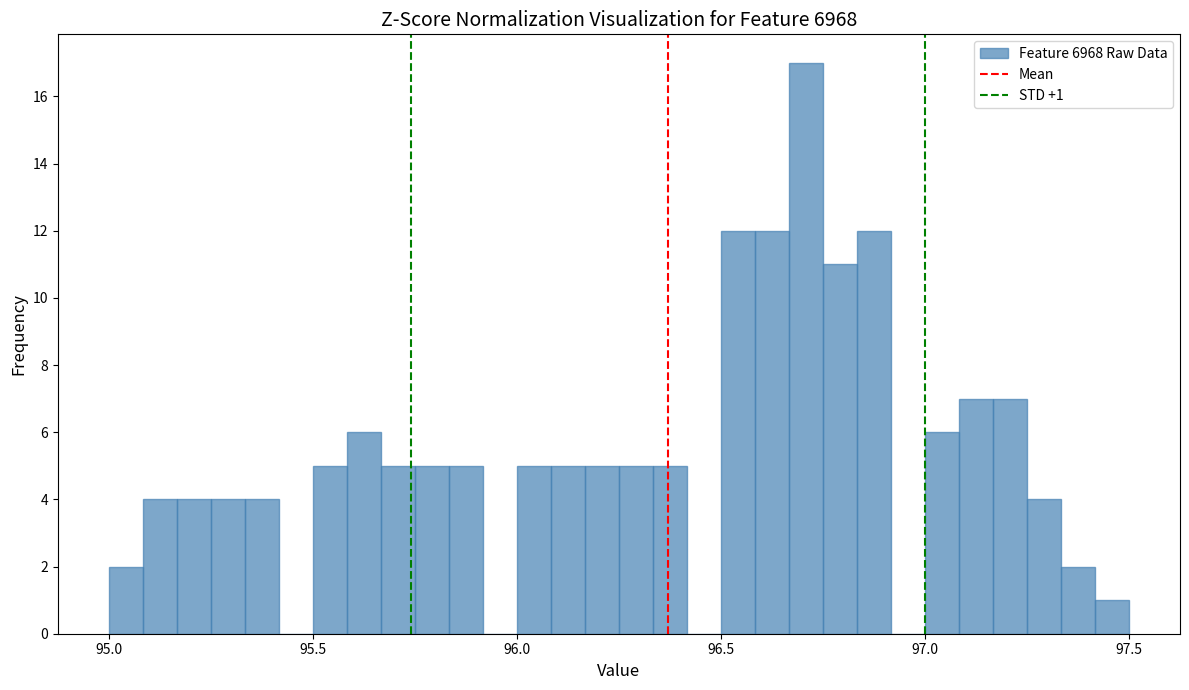

Read against the x-axis, roughly where is the centre of the tallest bar?

96.70